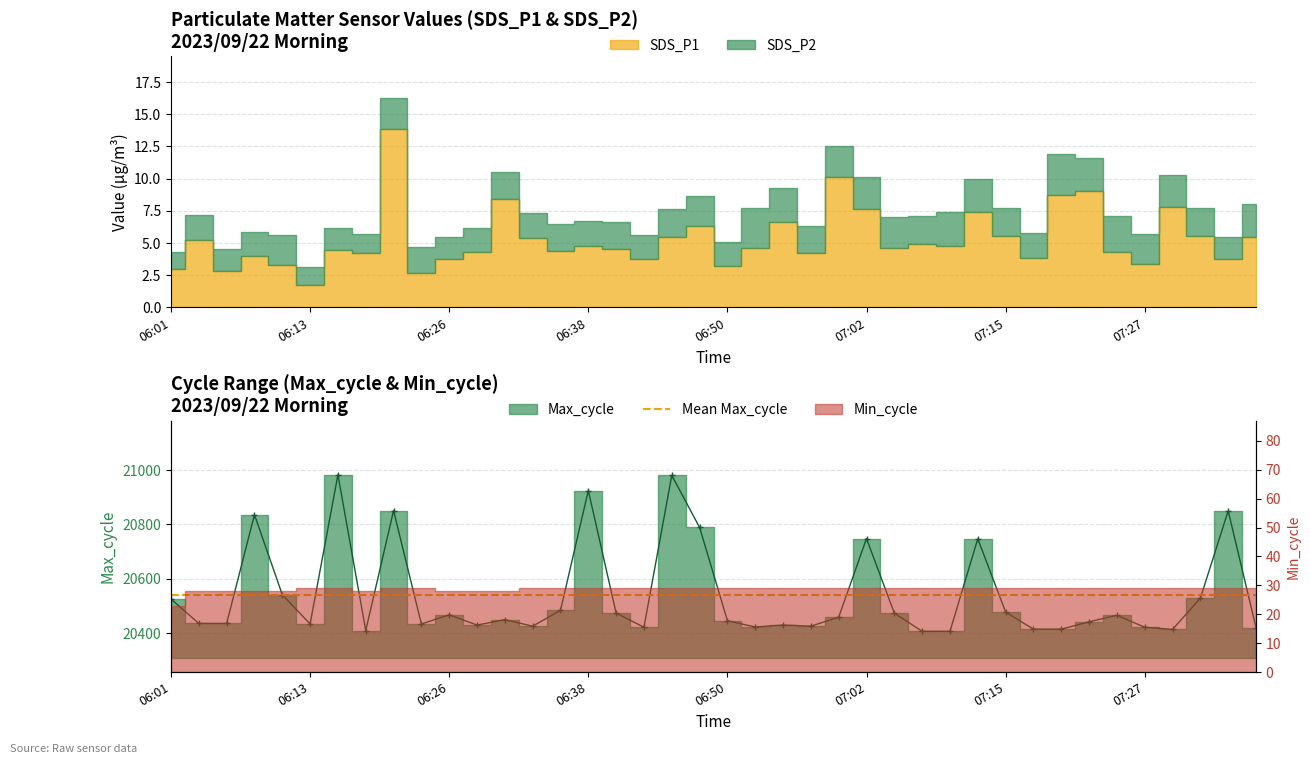

What is the total value across all series at 06:16?

20987.5